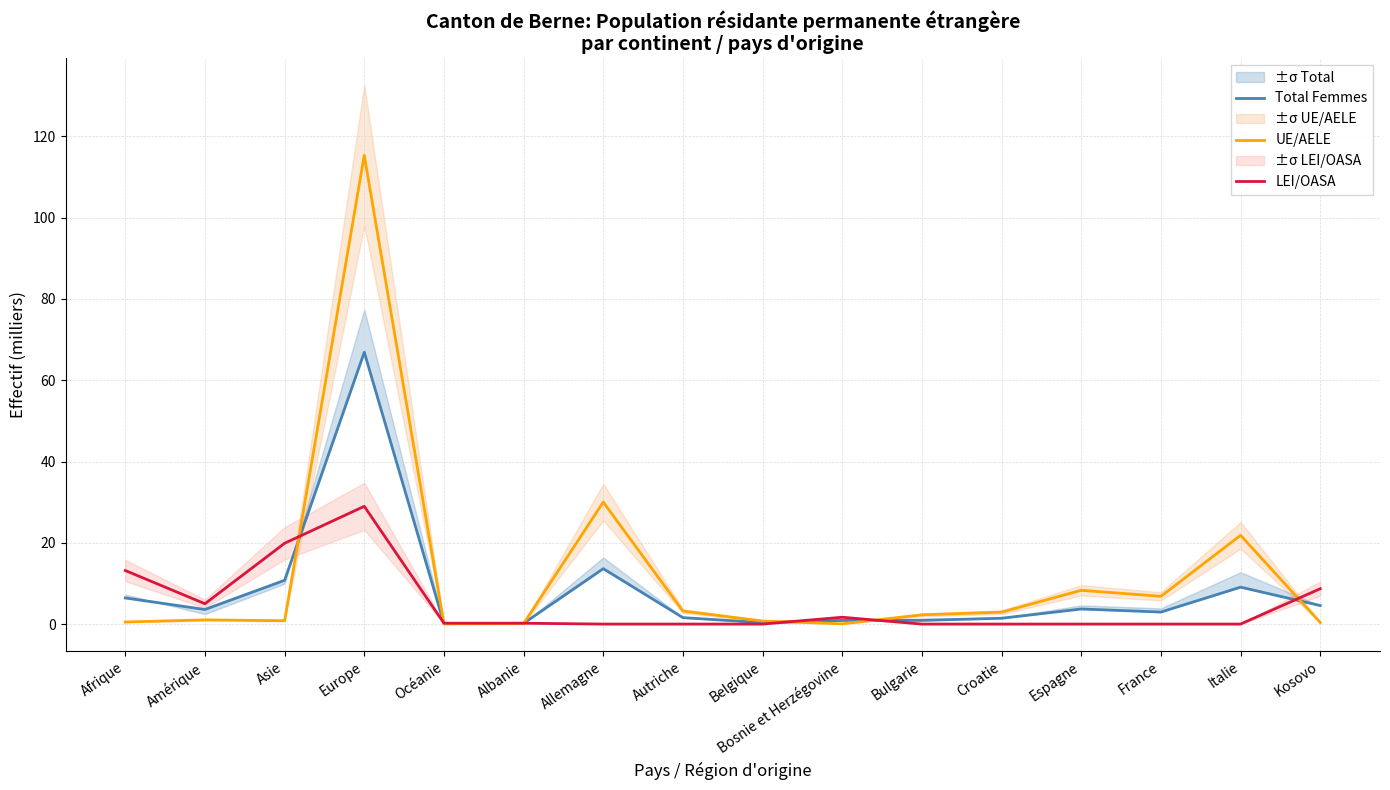

Rank the categories by UE/AELE value from highest to lowest.

Europe, Allemagne, Italie, Espagne, France, Autriche, Croatie, Bulgarie, Amérique, Asie, Belgique, Afrique, Kosovo, Albanie, Bosnie et Herzégovine, Océanie